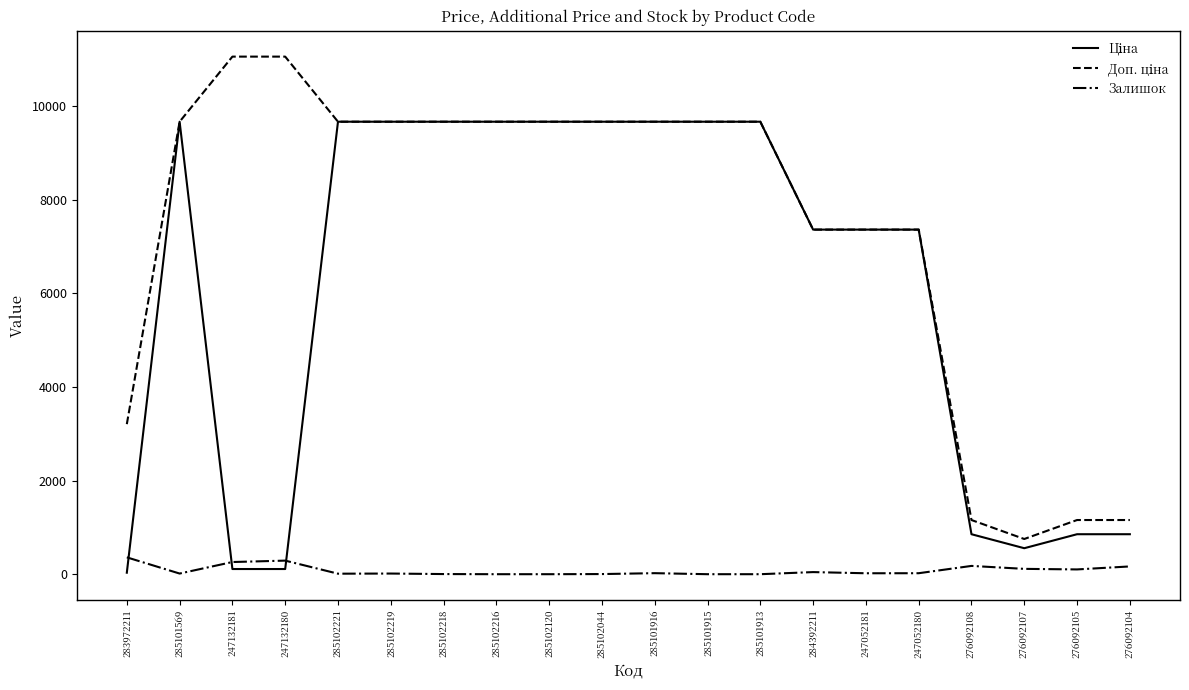

What is the total value across all series at 285102120?

19329.3